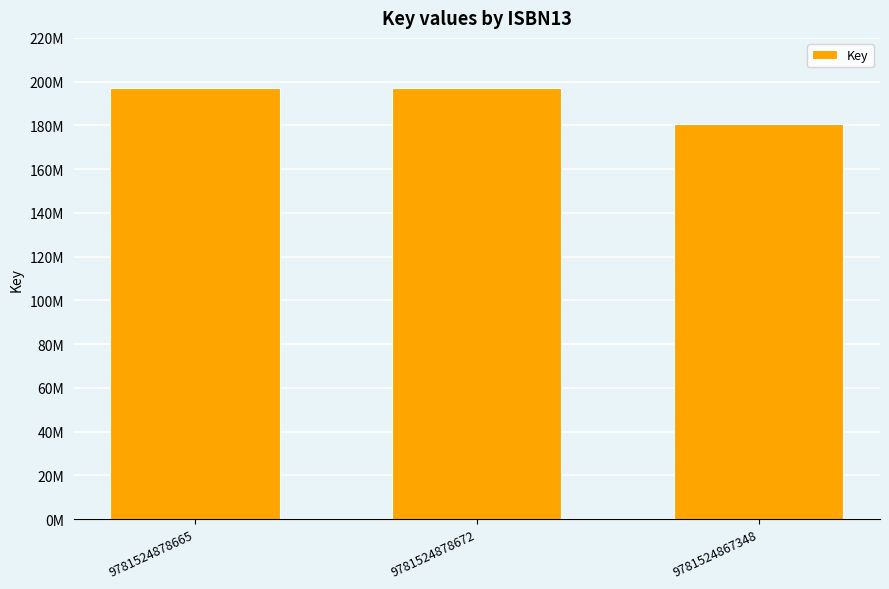

Does the chart contain any negative values?

No